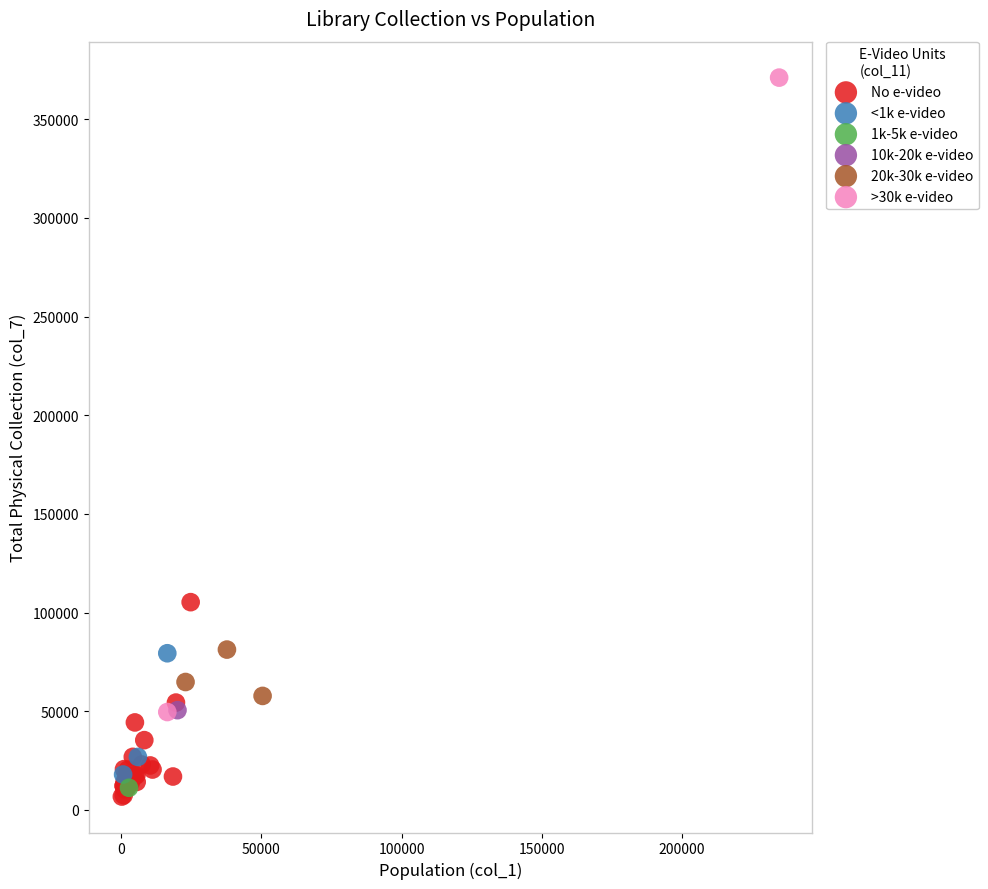

Which series reaches the minimum Y coordinate?

No e-video